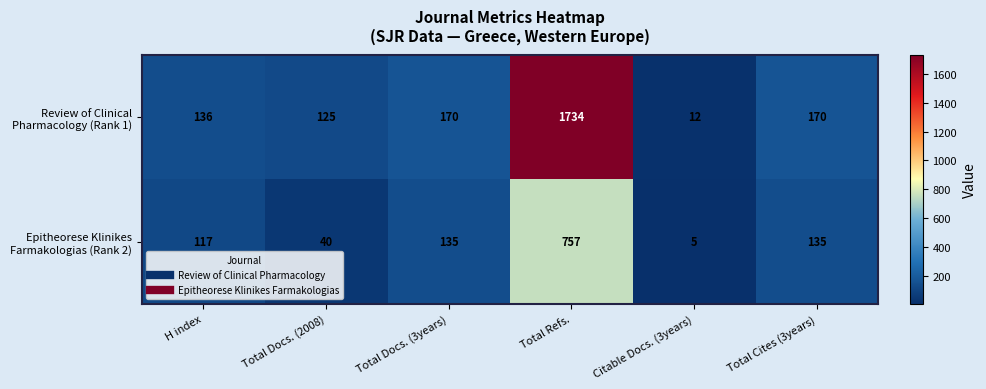

How many series are shown in this chart?

2